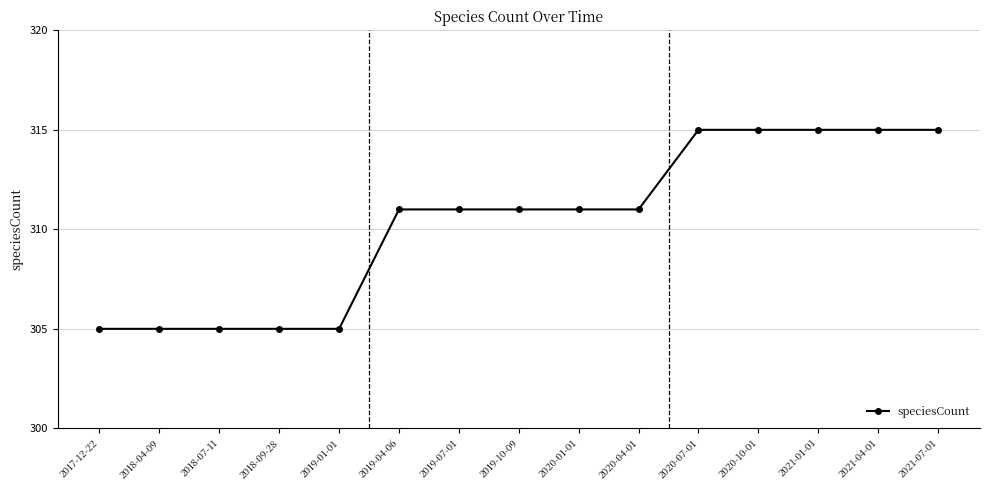

Reading left to right, extract all data points from this chart.

2017-12-22=305	2018-04-09=305	2018-07-11=305	2018-09-28=305	2019-01-01=305	2019-04-06=311	2019-07-01=311	2019-10-09=311	2020-01-01=311	2020-04-01=311	2020-07-01=315	2020-10-01=315	2021-01-01=315	2021-04-01=315	2021-07-01=315